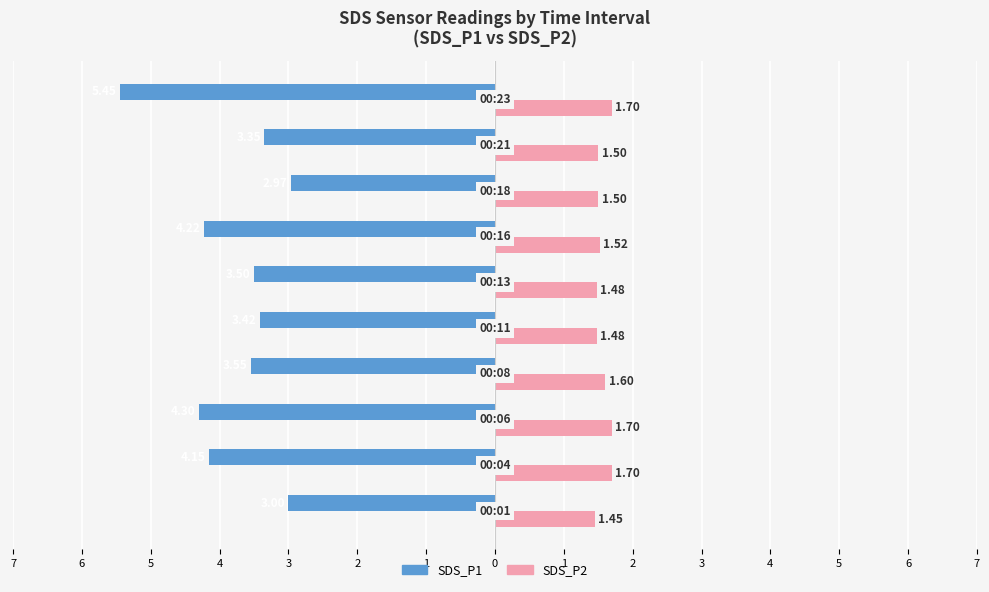

Reading left to right, extract all data points from this chart.

SDS_P1: -3.0	-4.2	-4.3	-3.5	-3.4	-3.5	-4.2	-3.0	-3.4	-5.5
SDS_P2: 1.4	1.7	1.7	1.6	1.5	1.5	1.5	1.5	1.5	1.7